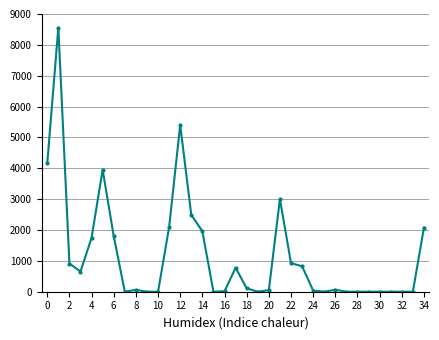

True or false: there are more than 2 points higher than both neighbors.

True